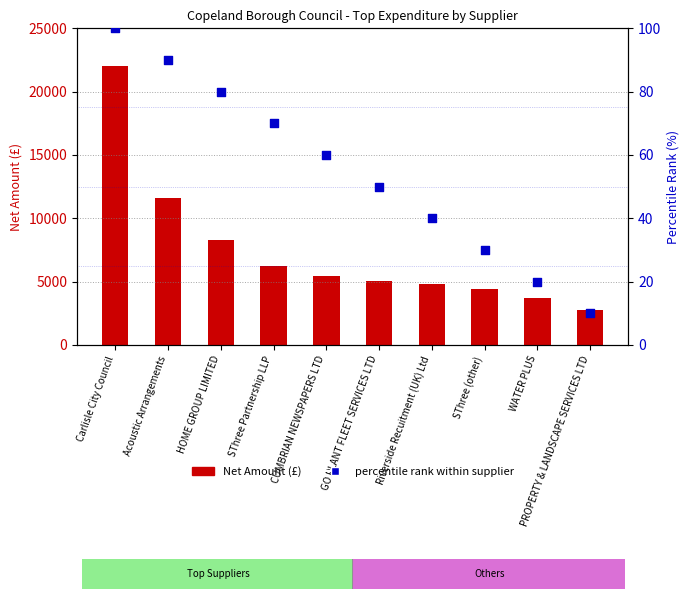

What are all the series names shown in the legend?

Net Amount (£), percentile rank within supplier